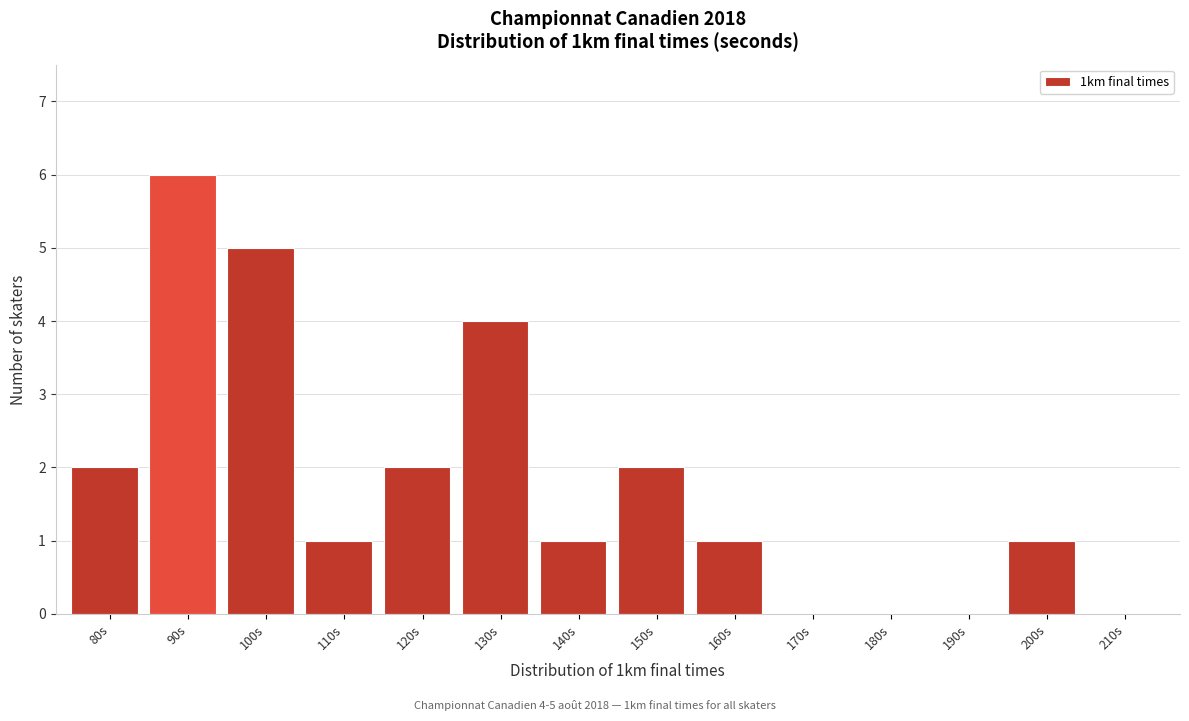

Reading right to left, extract all data points from this chart.

210s=0	200s=1	190s=0	180s=0	170s=0	160s=1	150s=2	140s=1	130s=4	120s=2	110s=1	100s=5	90s=6	80s=2